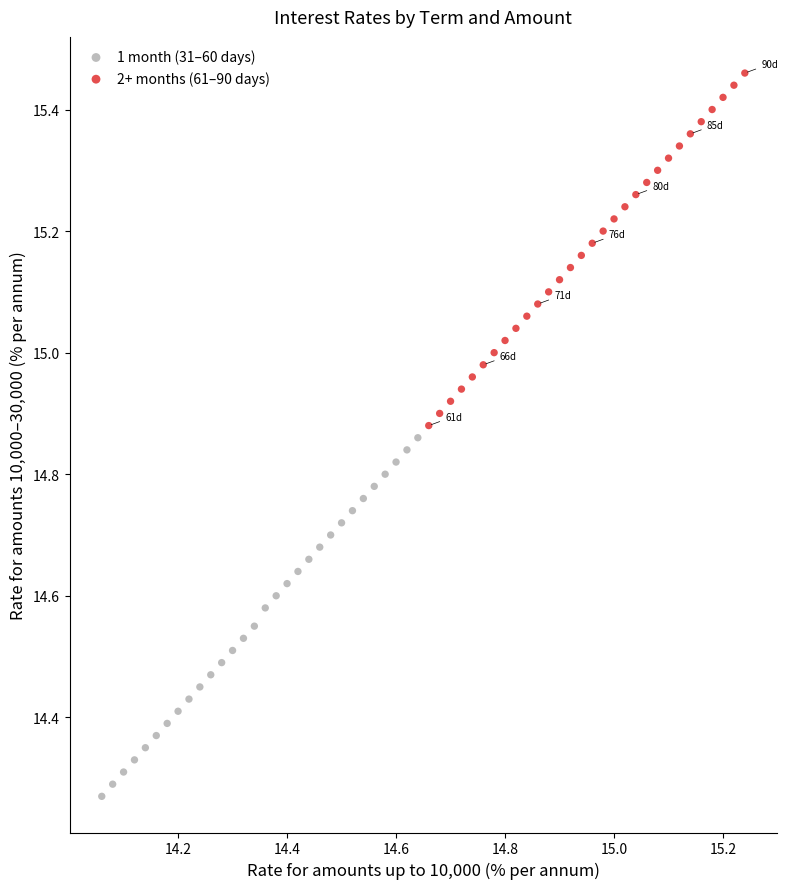

Which series contains the highest Y value?

2+ months (61–90 days)